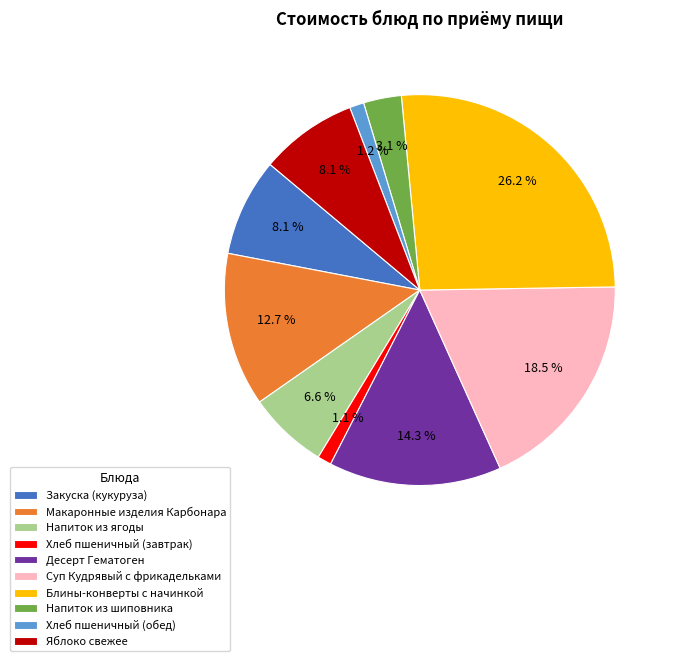

What percentage is NOT represented by Блины-конверты с начинкой?

73.8%